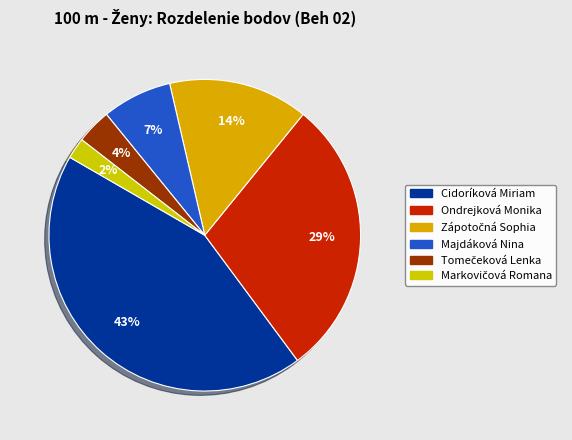

Which slice is the largest?

Cidoríková Miriam